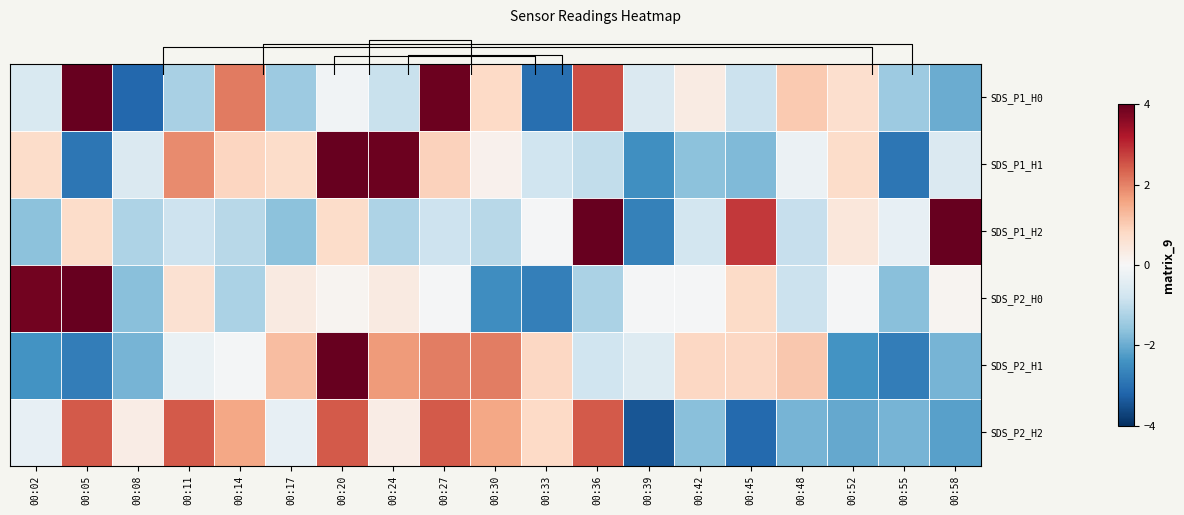

What is the difference between the second highest and second lowest values in the SDS_P1_H0 series?

6.9